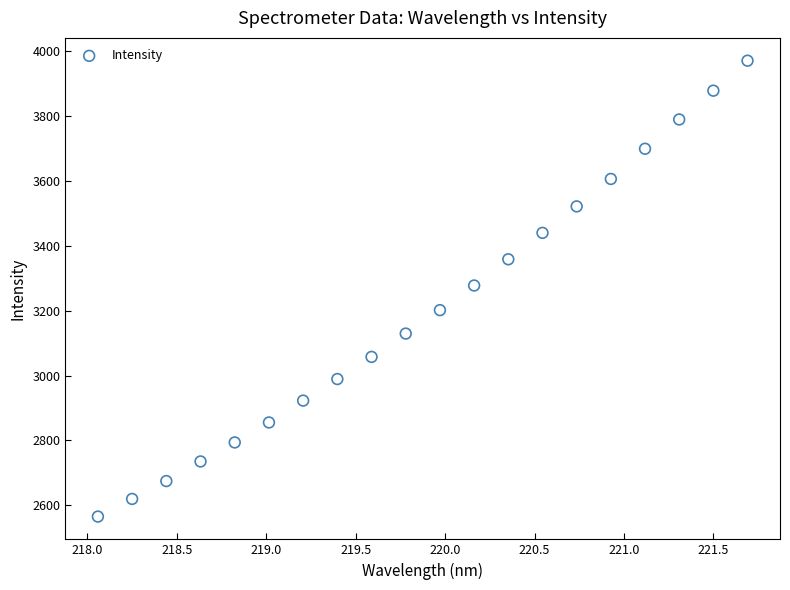

What is the range of X values (max minus min)?

3.6